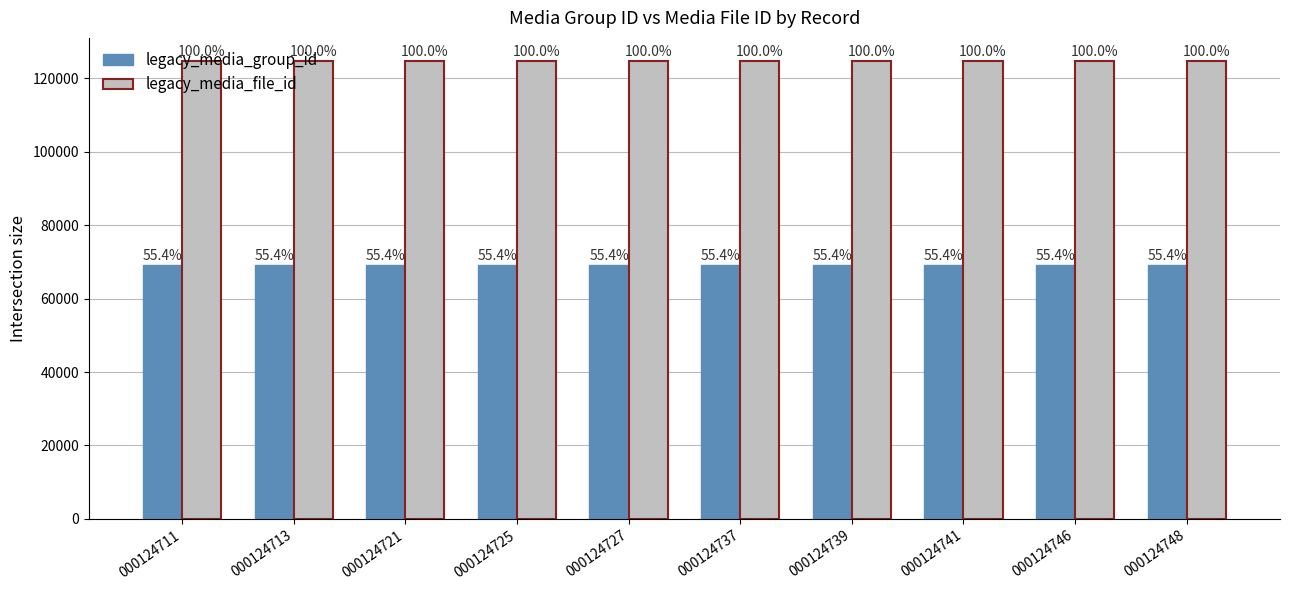

Does the chart contain any negative values?

No